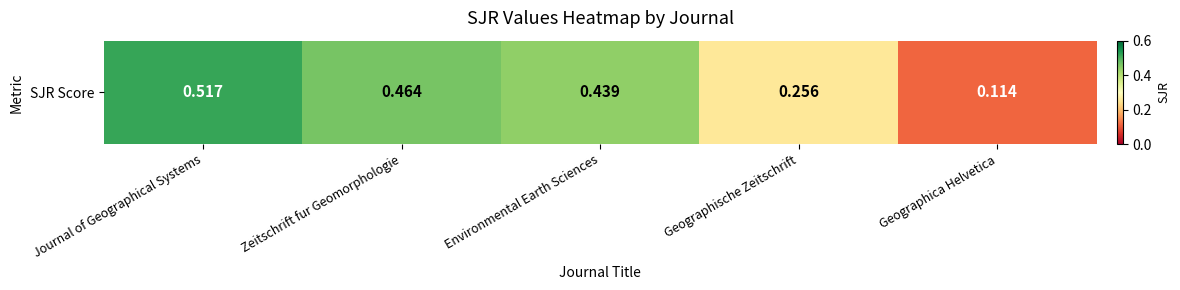

At which label is the value closest to 0?

Geographica Helvetica